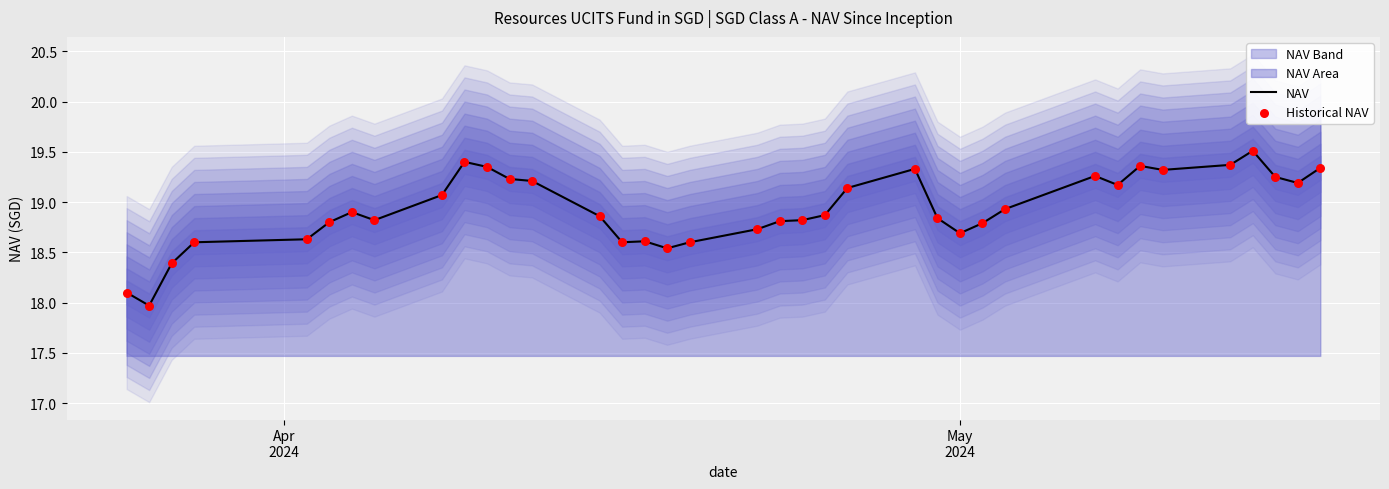

What is the highest value of the NAV series?

19.5